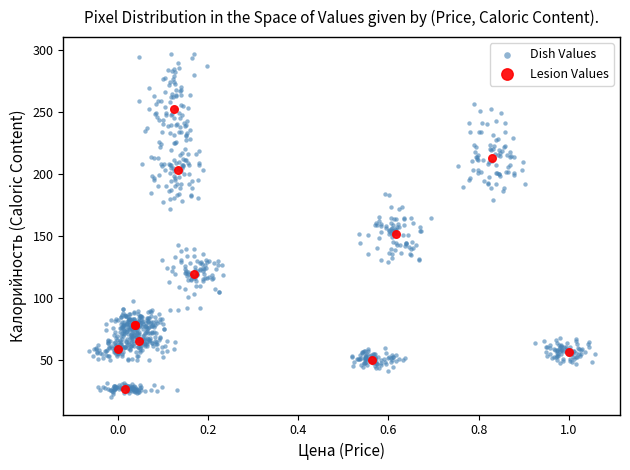

Which series reaches the maximum Y coordinate?

Dish Values